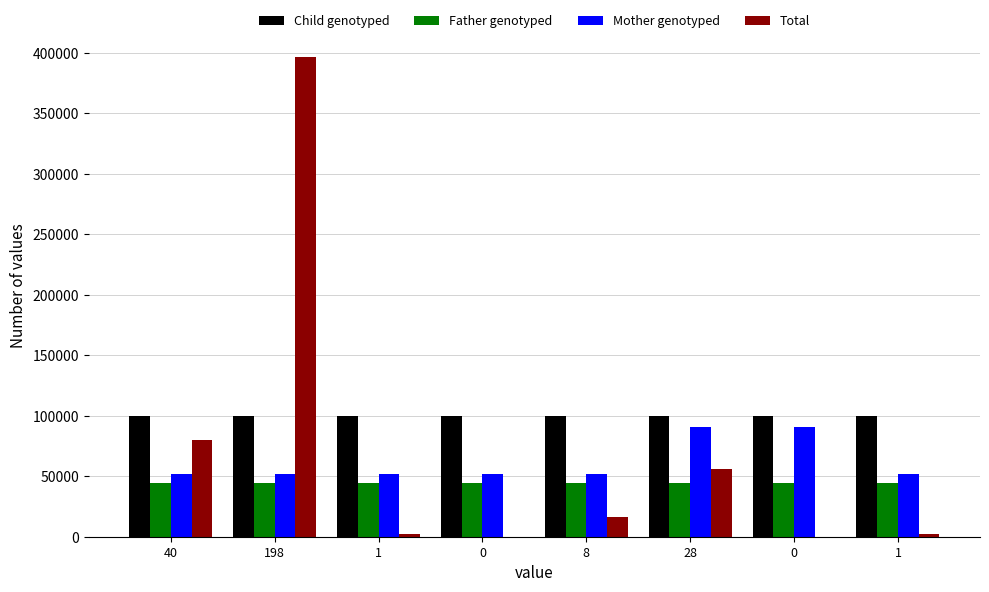

Where is Mother genotyped nearest to the value 71423?

40